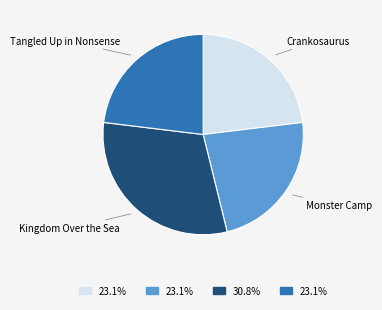

Is there any slice that represents more than half of the pie?

No